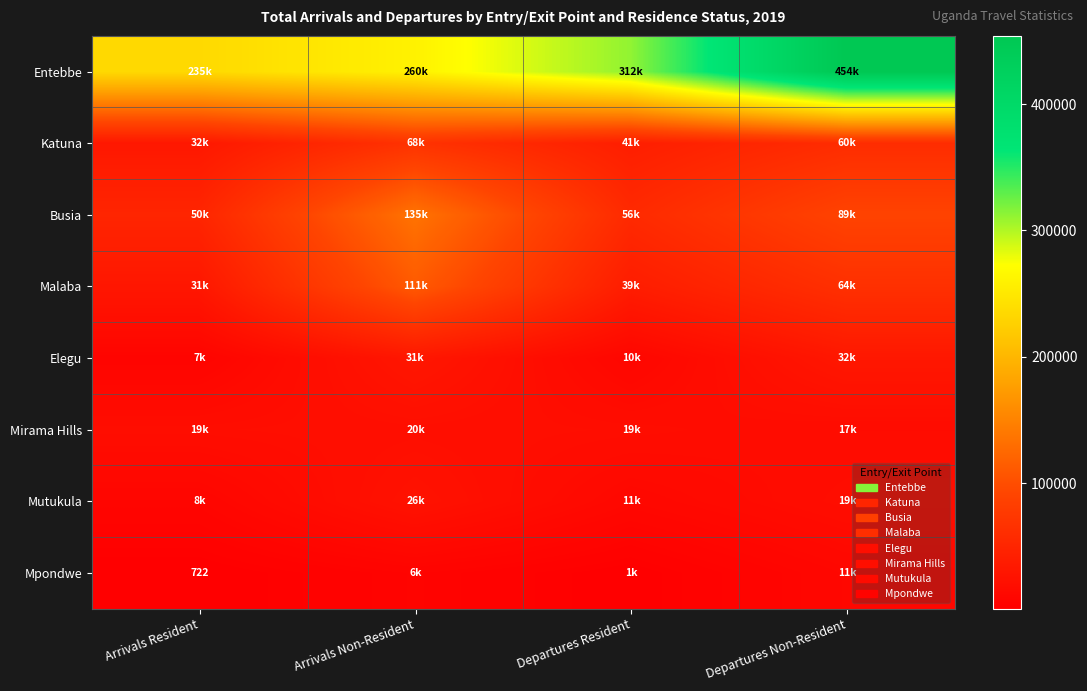

Is it true that Mpondwe equals 634 at Departures Resident?

False